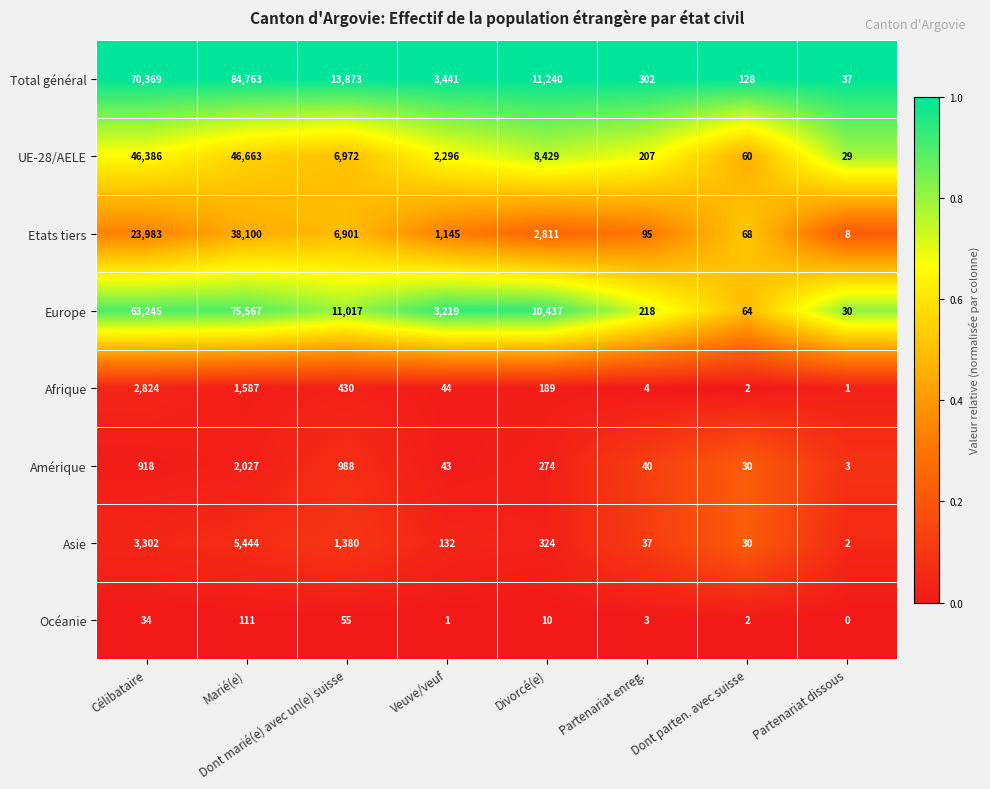

The value of Europe at Marié(e) is 25591. True or false?

False